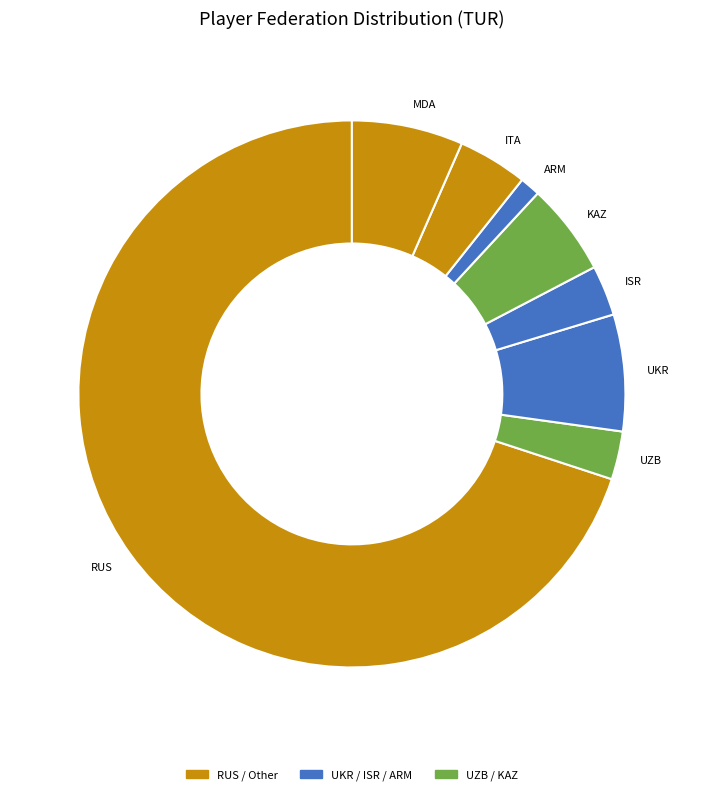

Between UKR and RUS, which is larger?

RUS